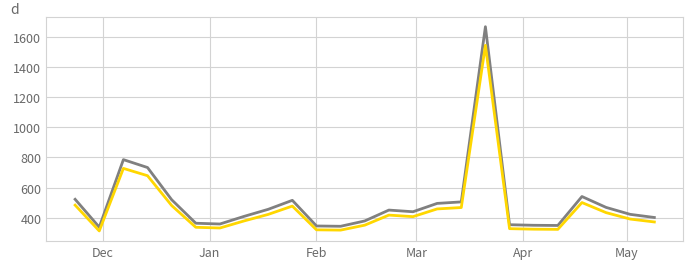

What is the minimum value shown in the chart?

312.4